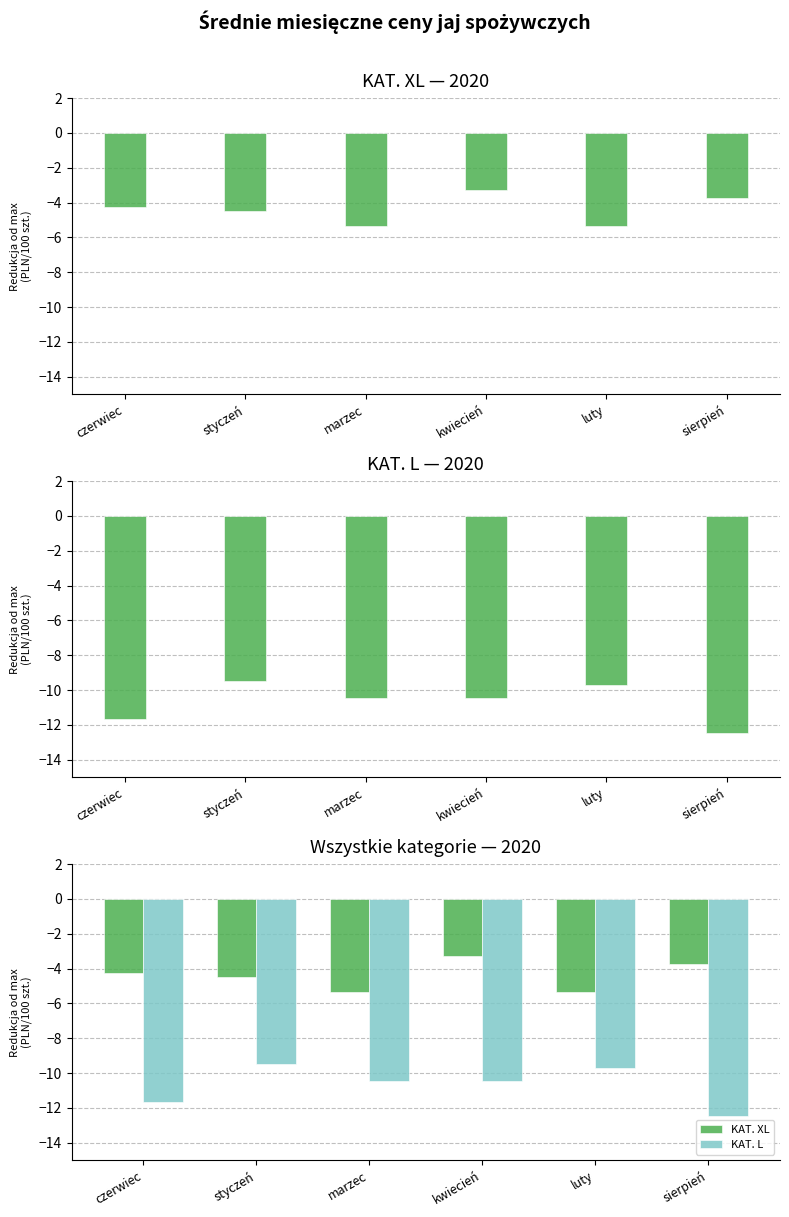

Between sierpień and czerwiec, which is larger?

sierpień